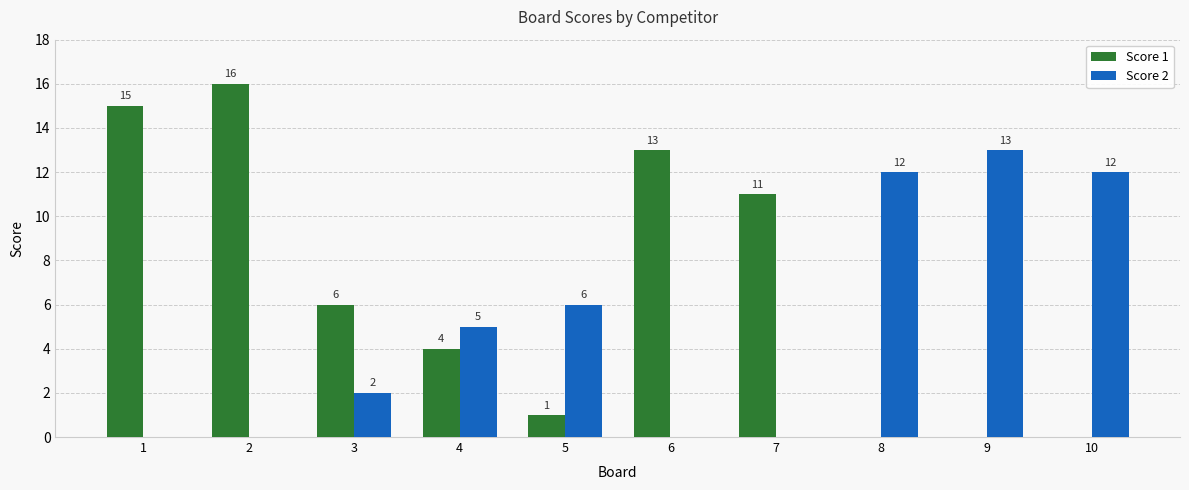

Are the bars grouped side by side (vs. stacked)?

Yes